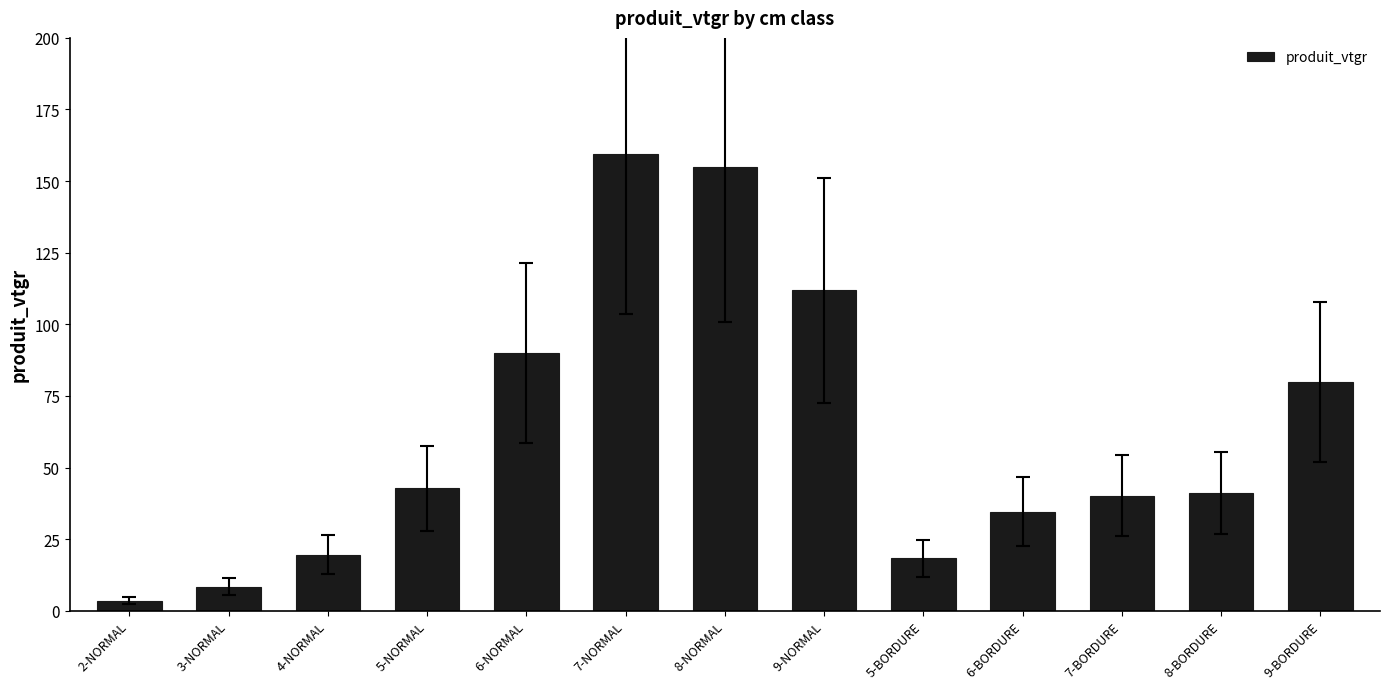

What is the label of the 2nd bar from the right?

8-BORDURE